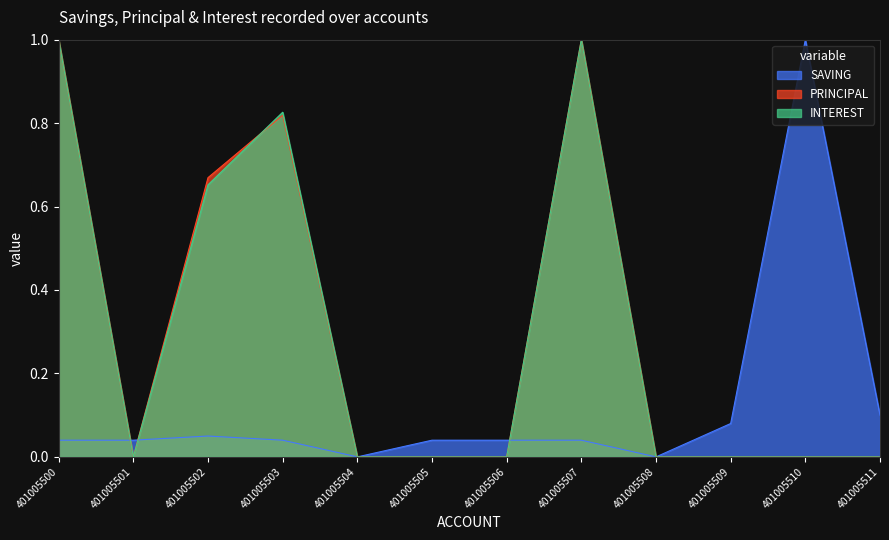

How many data points does each series have?

12